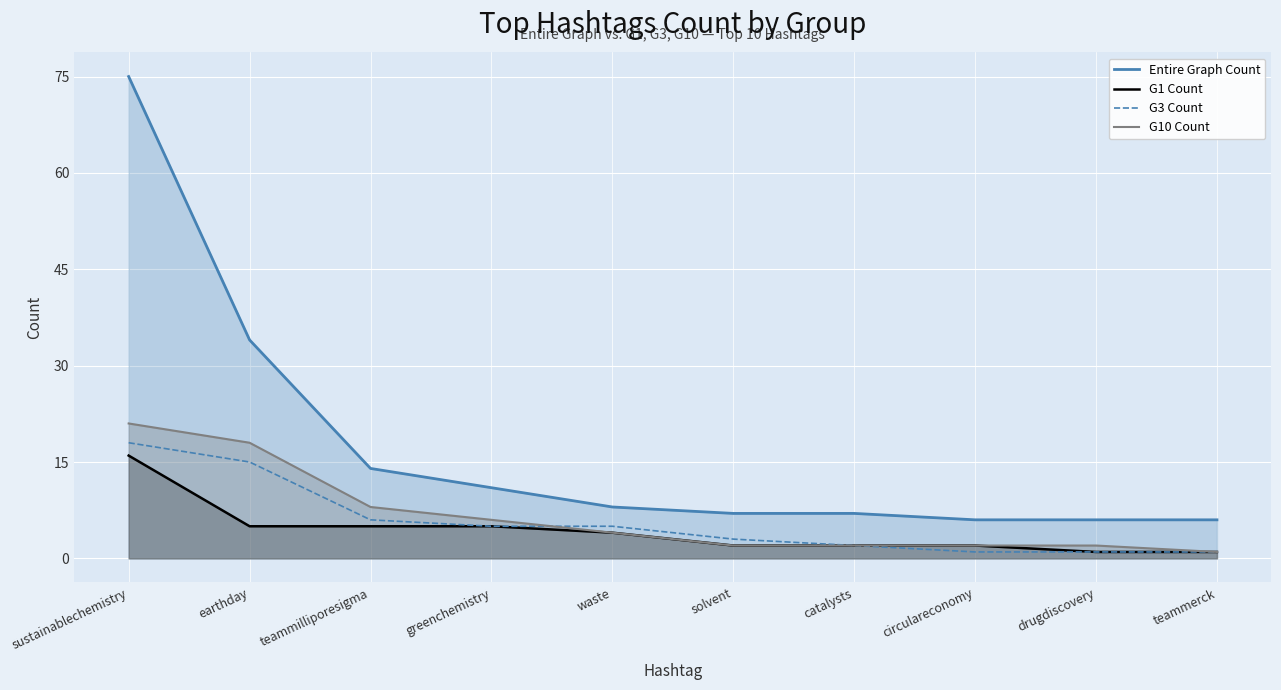

What position from the right is drugdiscovery?

2